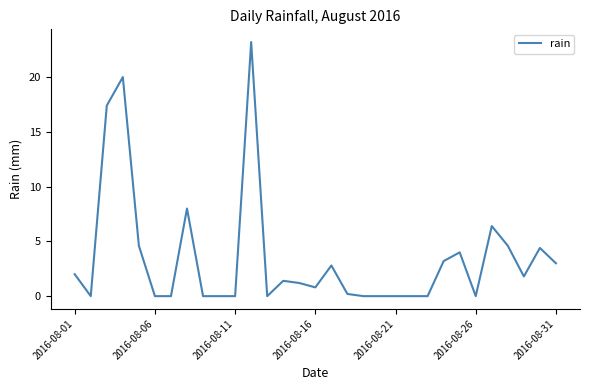

Reading right to left, extract all data points from this chart.

3.0	4.4	1.8	4.6	6.4	0.0	4.0	3.2	0.0	0.0	0.0	0.0	0.0	0.2	2.8	0.8	1.2	1.4	0.0	23.2	0.0	0.0	0.0	8.0	0.0	0.0	4.6	20.0	17.4	0.0	2.0